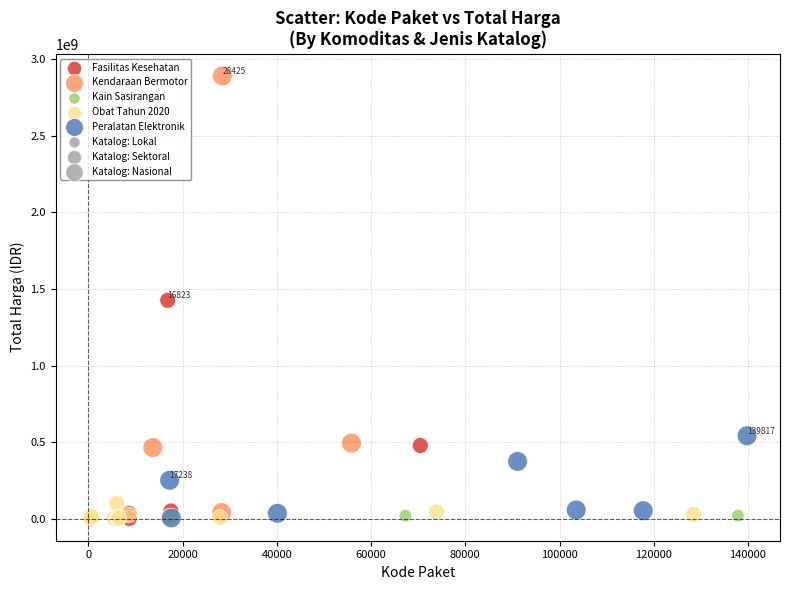

Which series has the largest Y range (max minus min)?

Kendaraan Bermotor